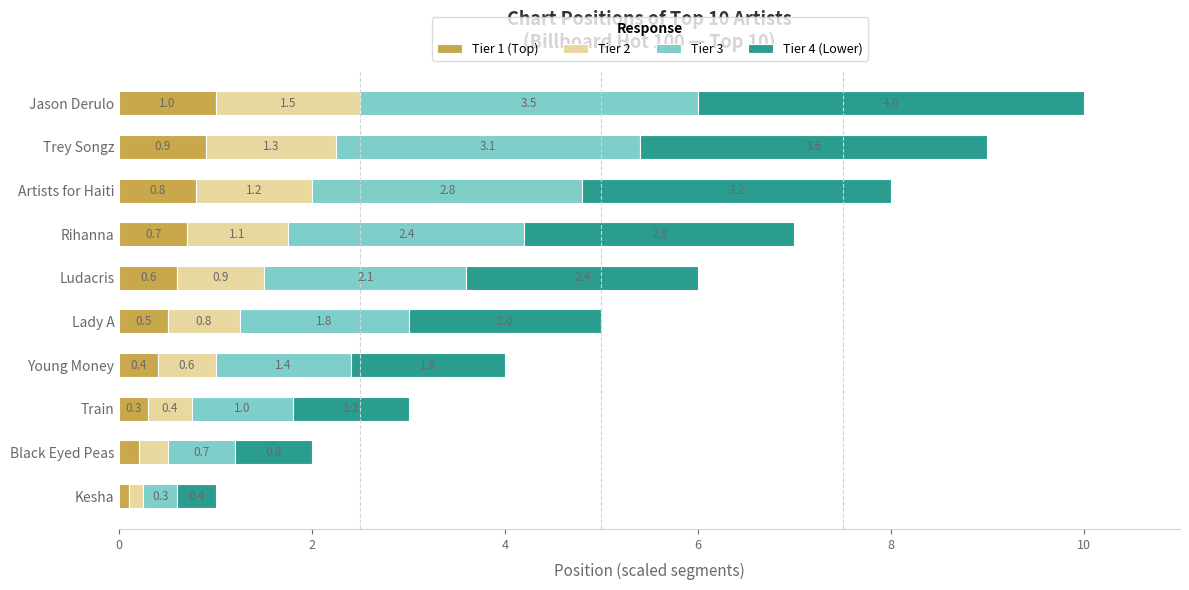

What are all the series names shown in the legend?

Tier 1 (Top), Tier 2, Tier 3, Tier 4 (Lower)